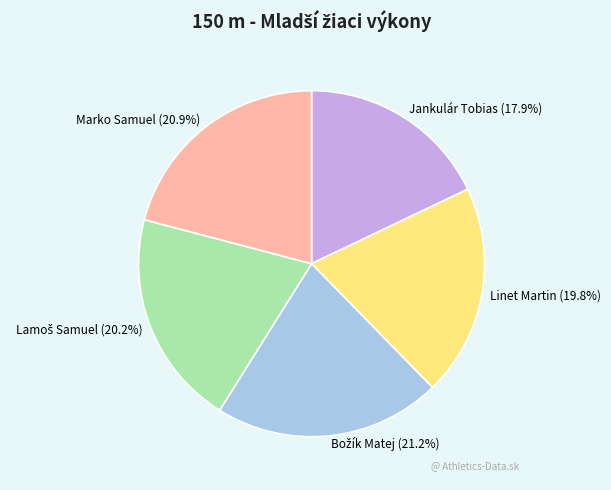

What percentage do Jankulár Tobias (17.9%) and Linet Martin (19.8%) together represent?

37.7%